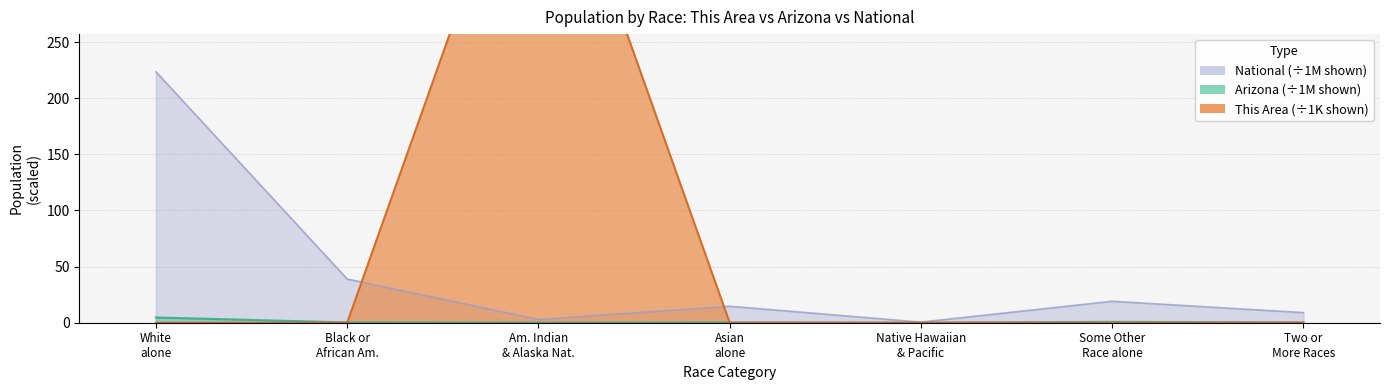

Is the value of National at Am. Indian & Alaska Nat. greater than the value of This Area at White alone?

Yes